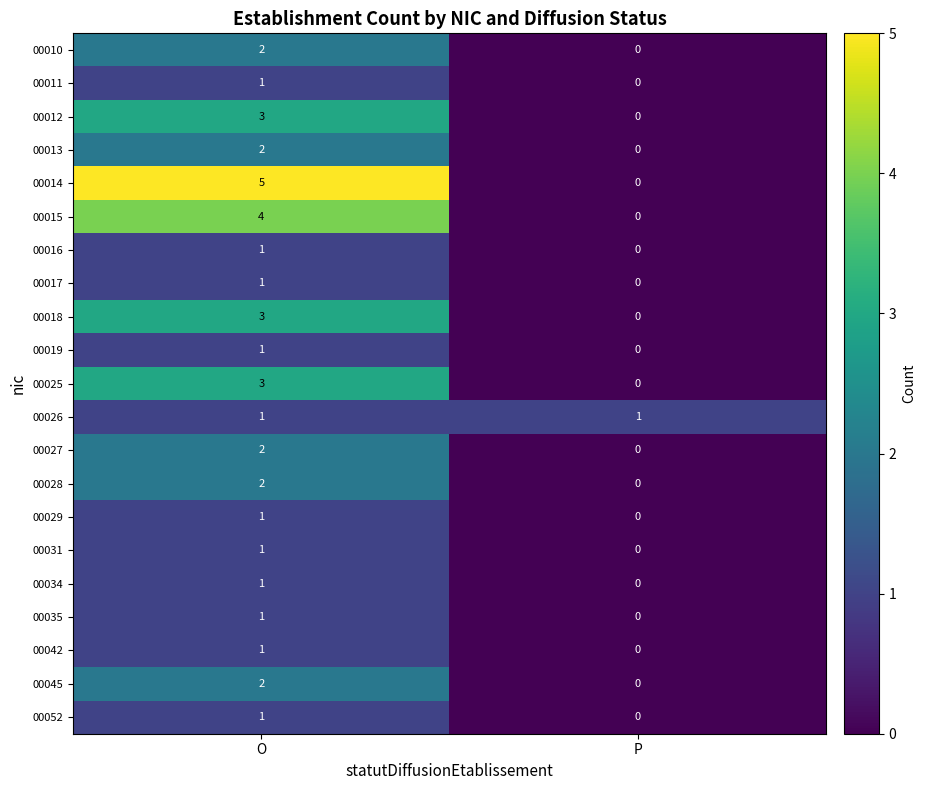

At which category is the sum across all series the highest?

O